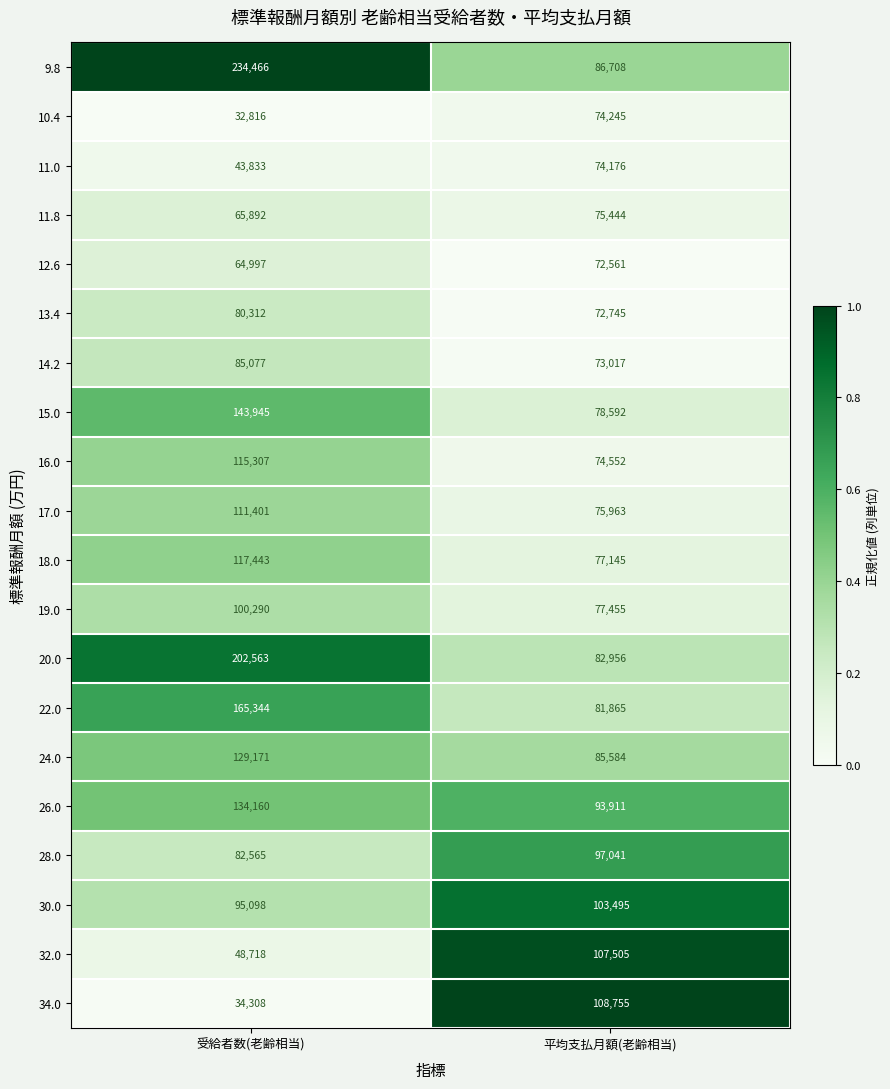

Rank the categories by 15.0 value from highest to lowest.

受給者数(老齢相当), 平均支払月額(老齢相当)